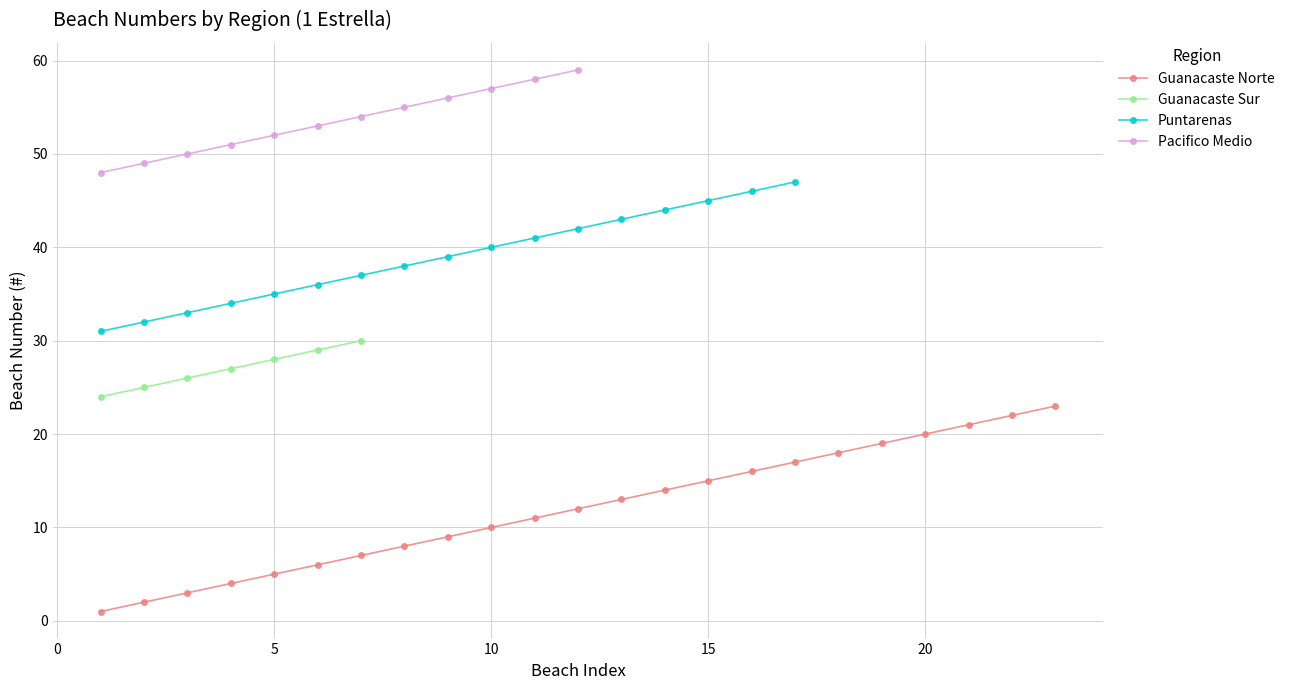

What is the highest value of the Guanacaste Norte series?

23